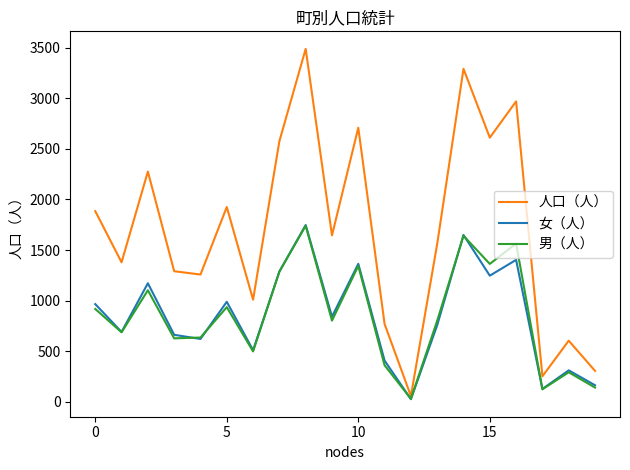

What is the maximum value for 男（人）?

1740